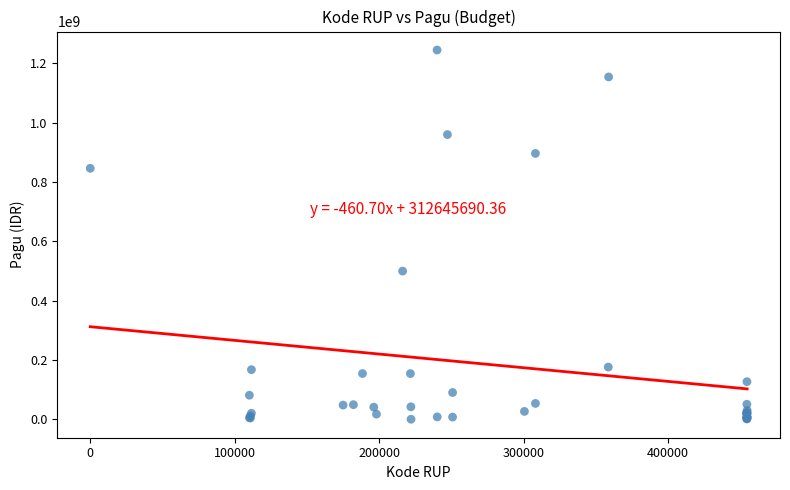

What Y value in the scatter plot is closest to 622840000?

499932000